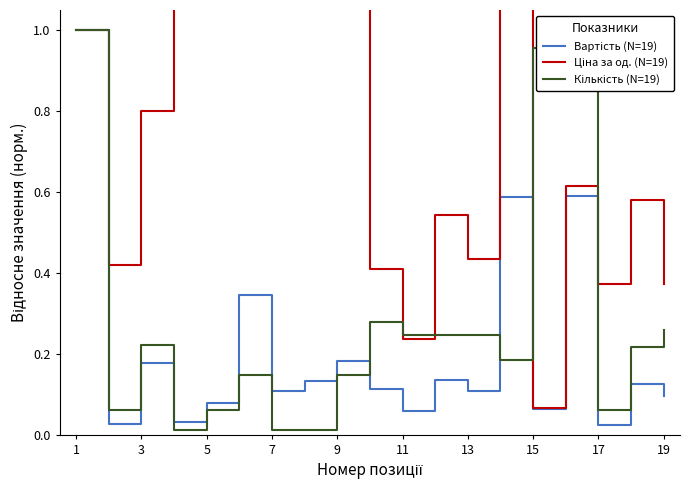

List the series in order of their peak value, highest first.

Ціна за од. (N=19), Вартість (N=19), Кількість (N=19)